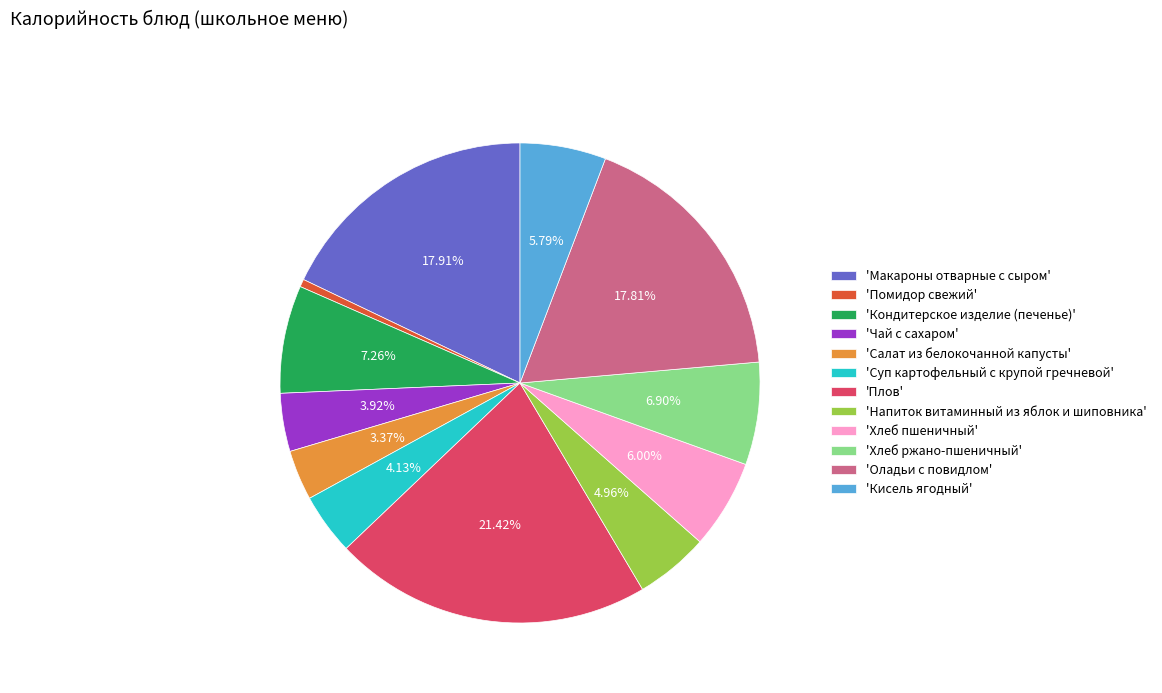

Which category has the biggest portion of the pie?

'Плов'